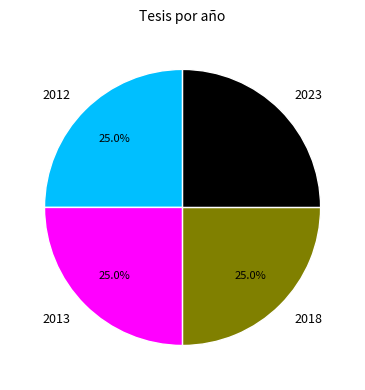

How much of the chart is everything except 2013?

75.0%